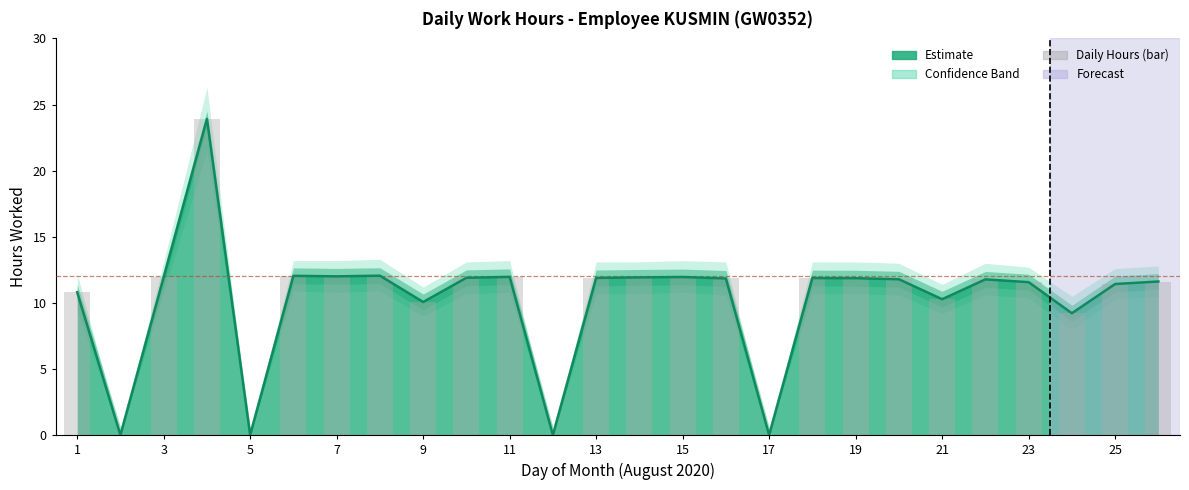

Approximately how many times larger is the value at 15 compared to 19?

1.0